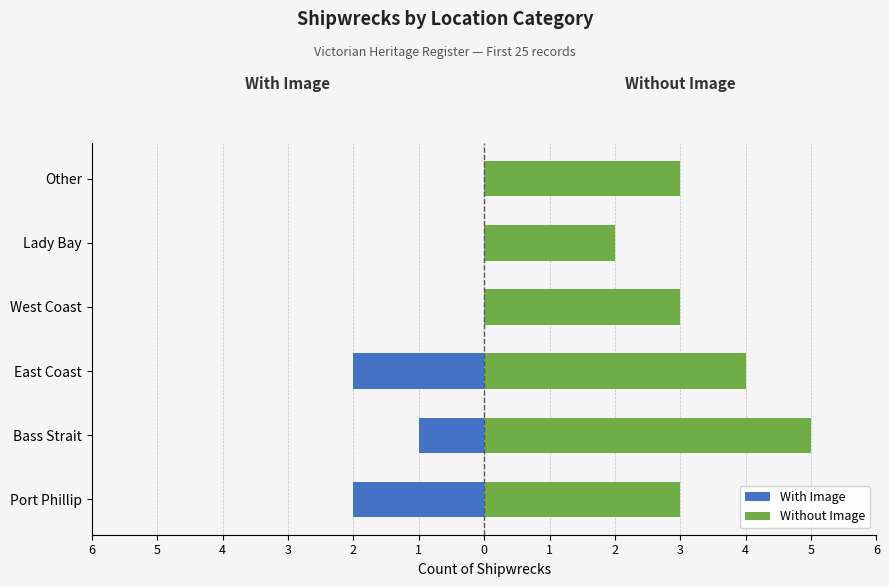

What is the maximum value for Without Image?

5